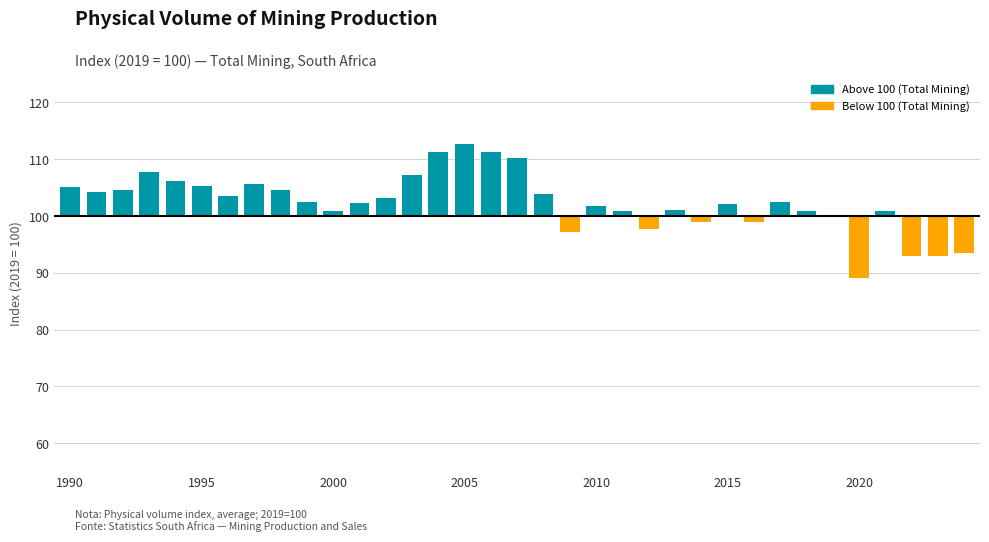

What is the spread (max minus min) of values at 33?

7.0